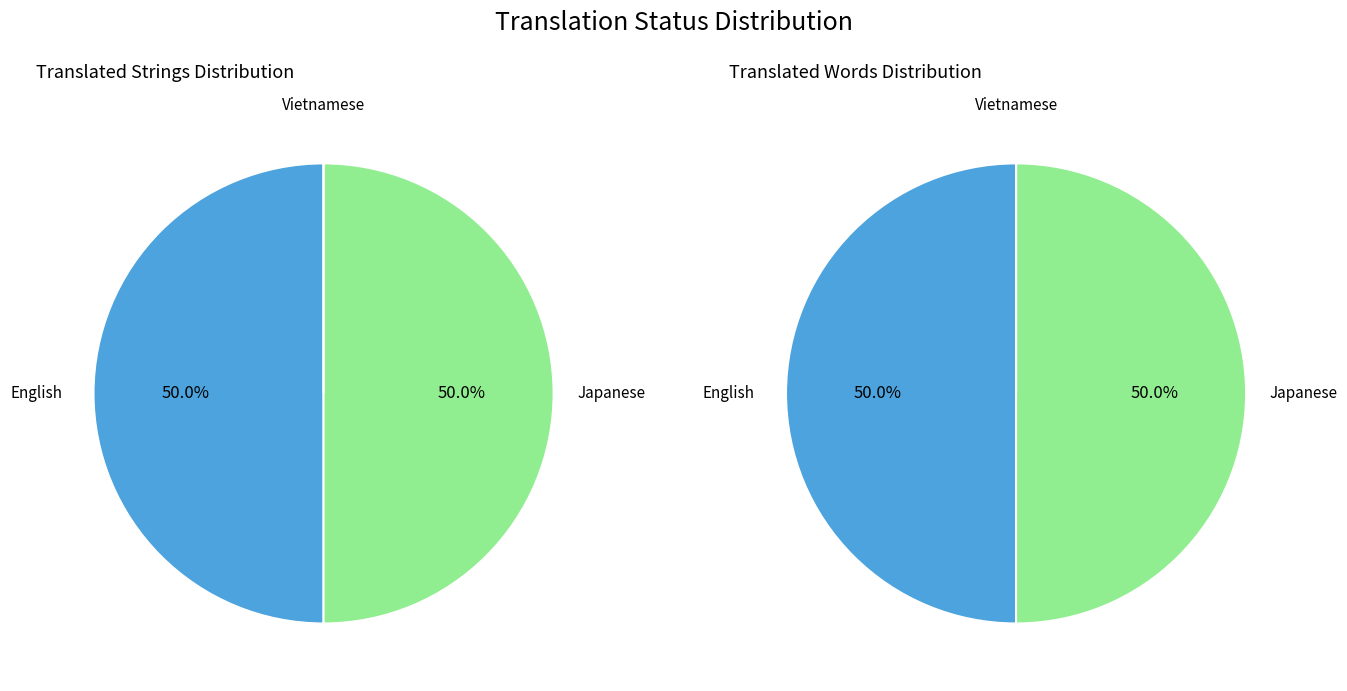

To the nearest percent, what is the combined percentage of Vietnamese and English?

50%